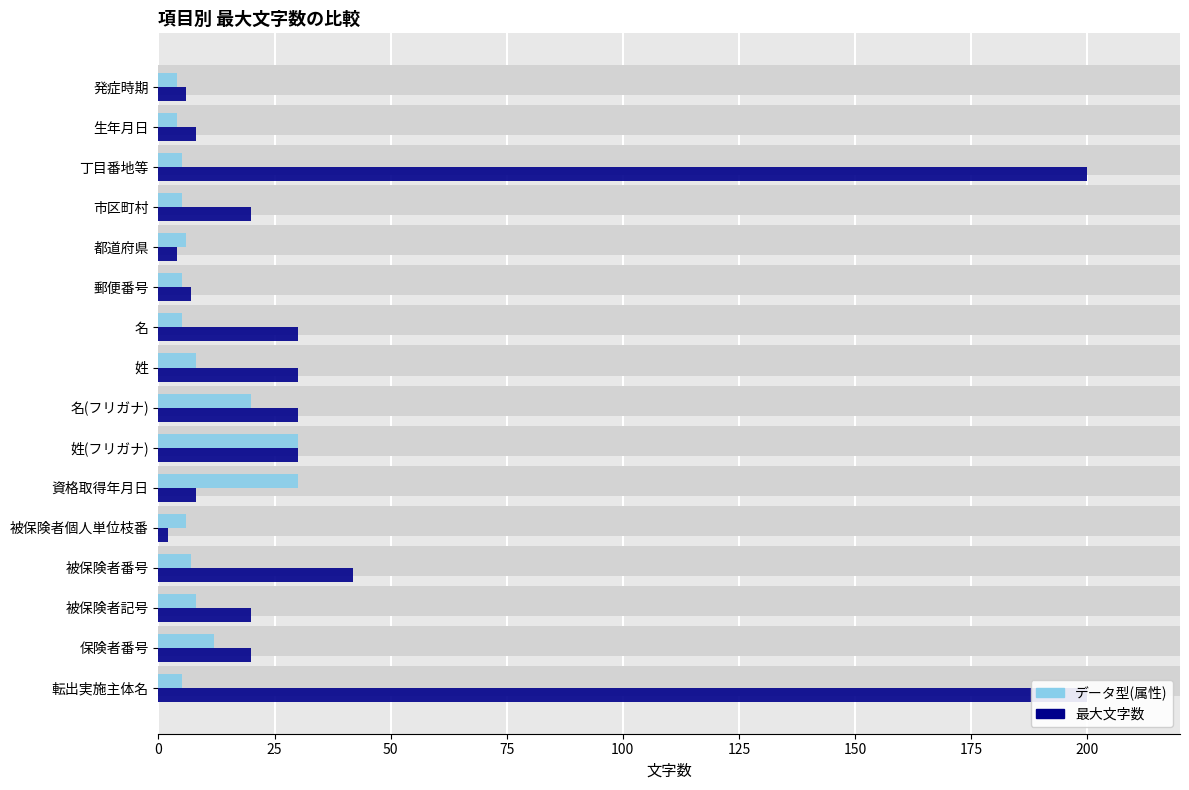

Does the chart contain stacked bars?

No